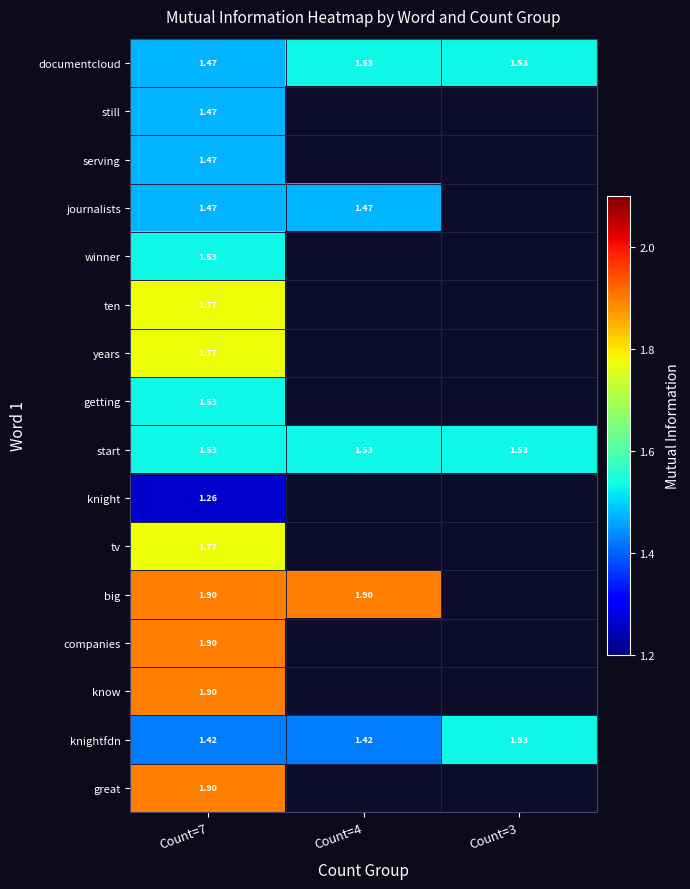

How many values in great are above zero?

1